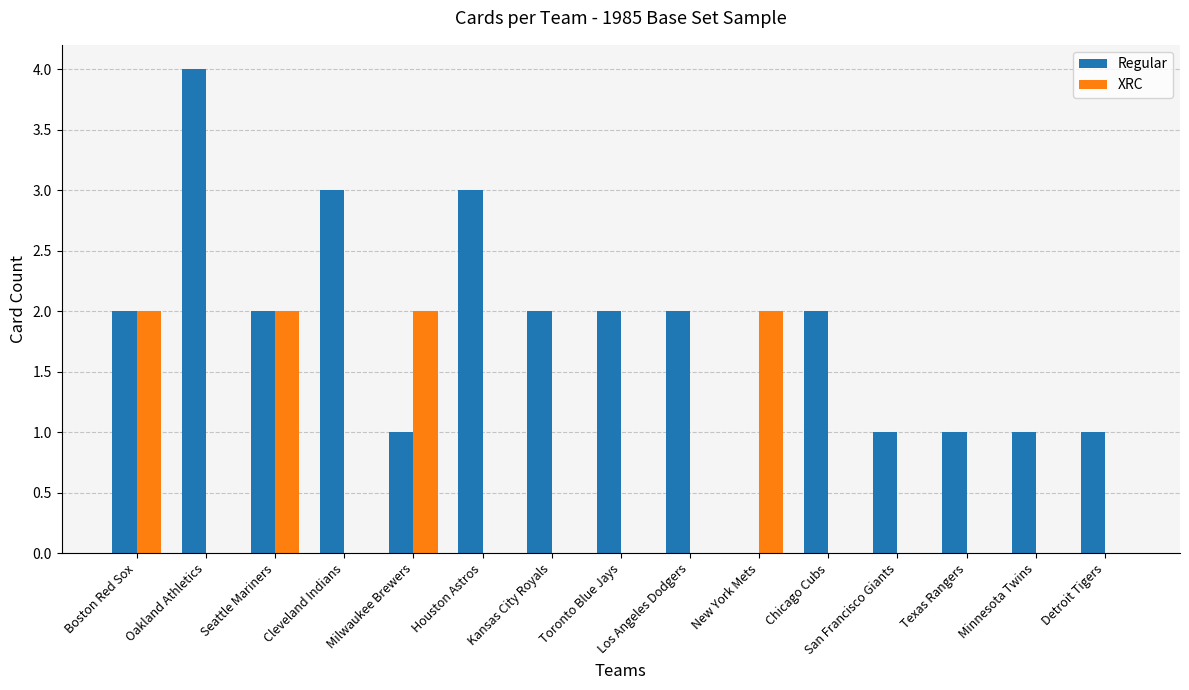

Which series changed the most between Milwaukee Brewers and Chicago Cubs?

XRC